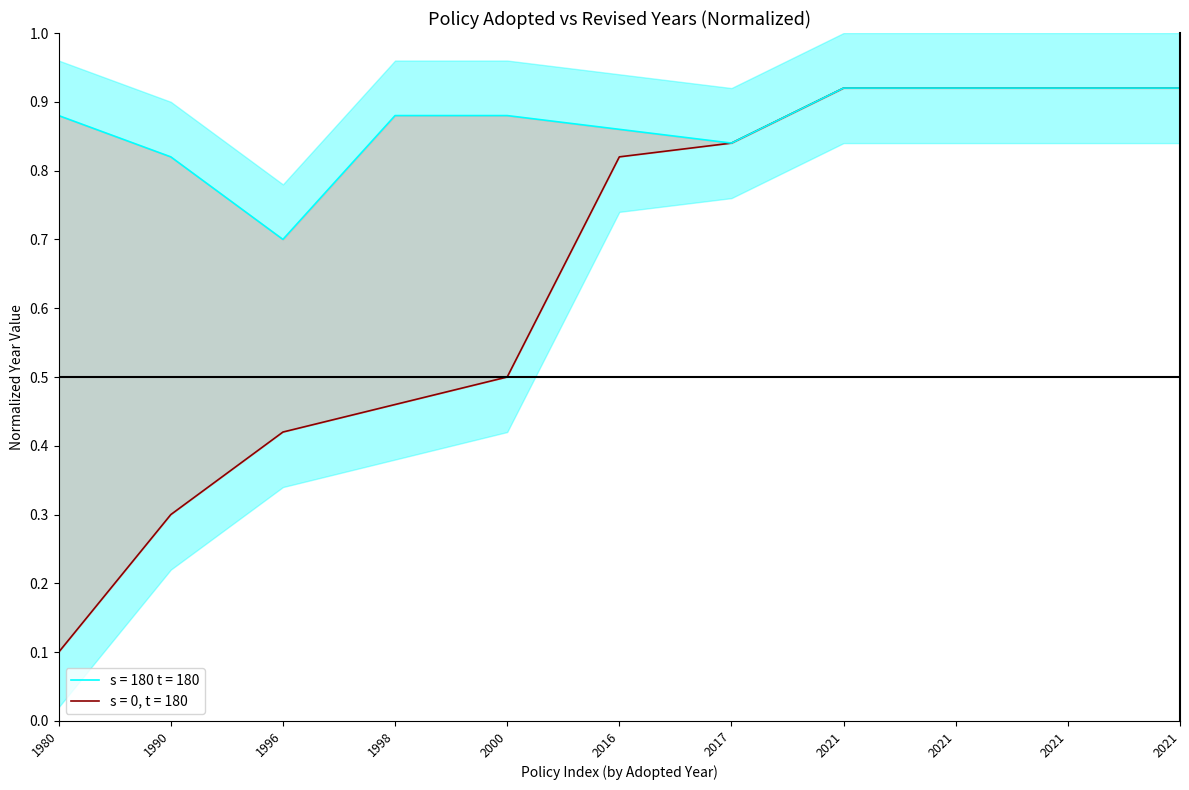

What is the sum of the values at 2021 and 2016?

1.7